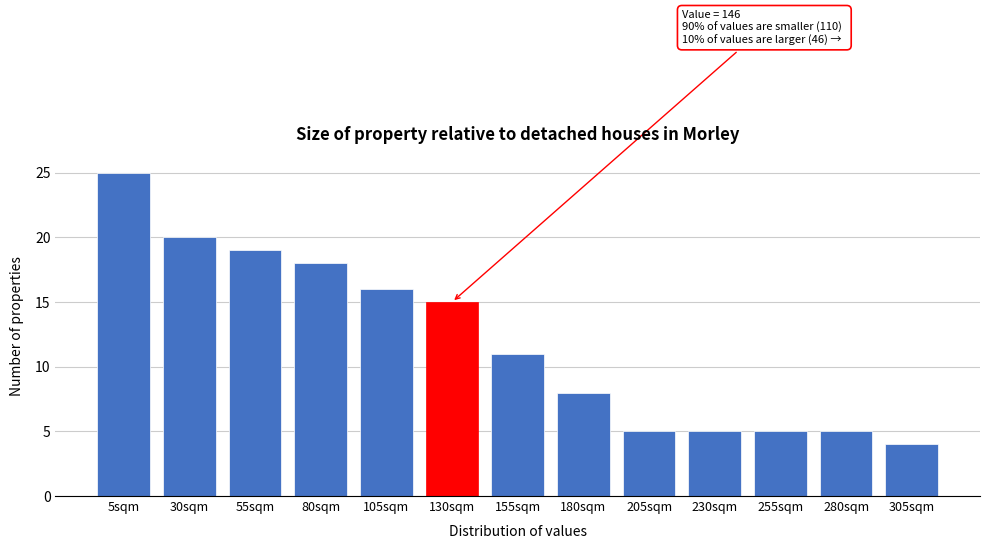

Reading left to right, extract all data points from this chart.

25	20	19	18	16	15	11	8	5	5	5	5	4